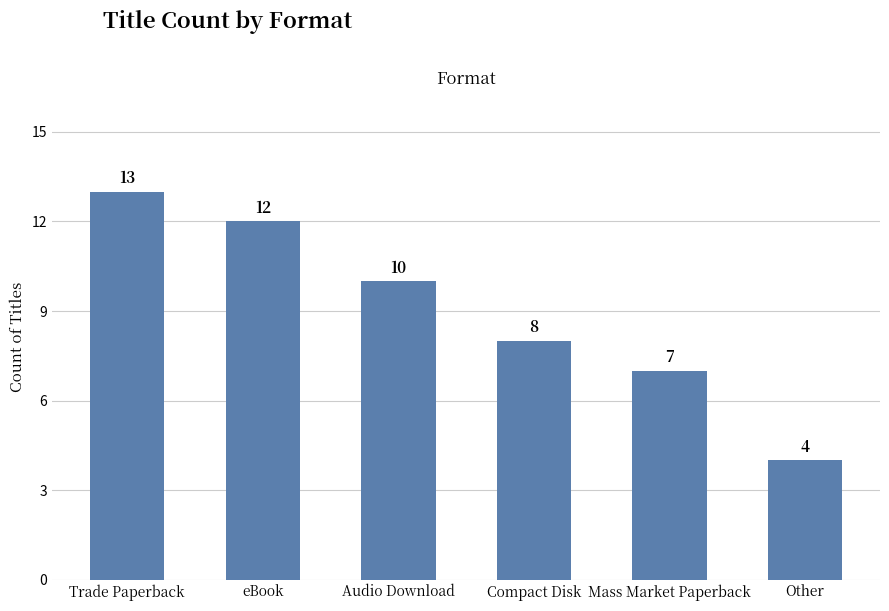

What is the label of the 3rd bar from the right?

Compact Disk